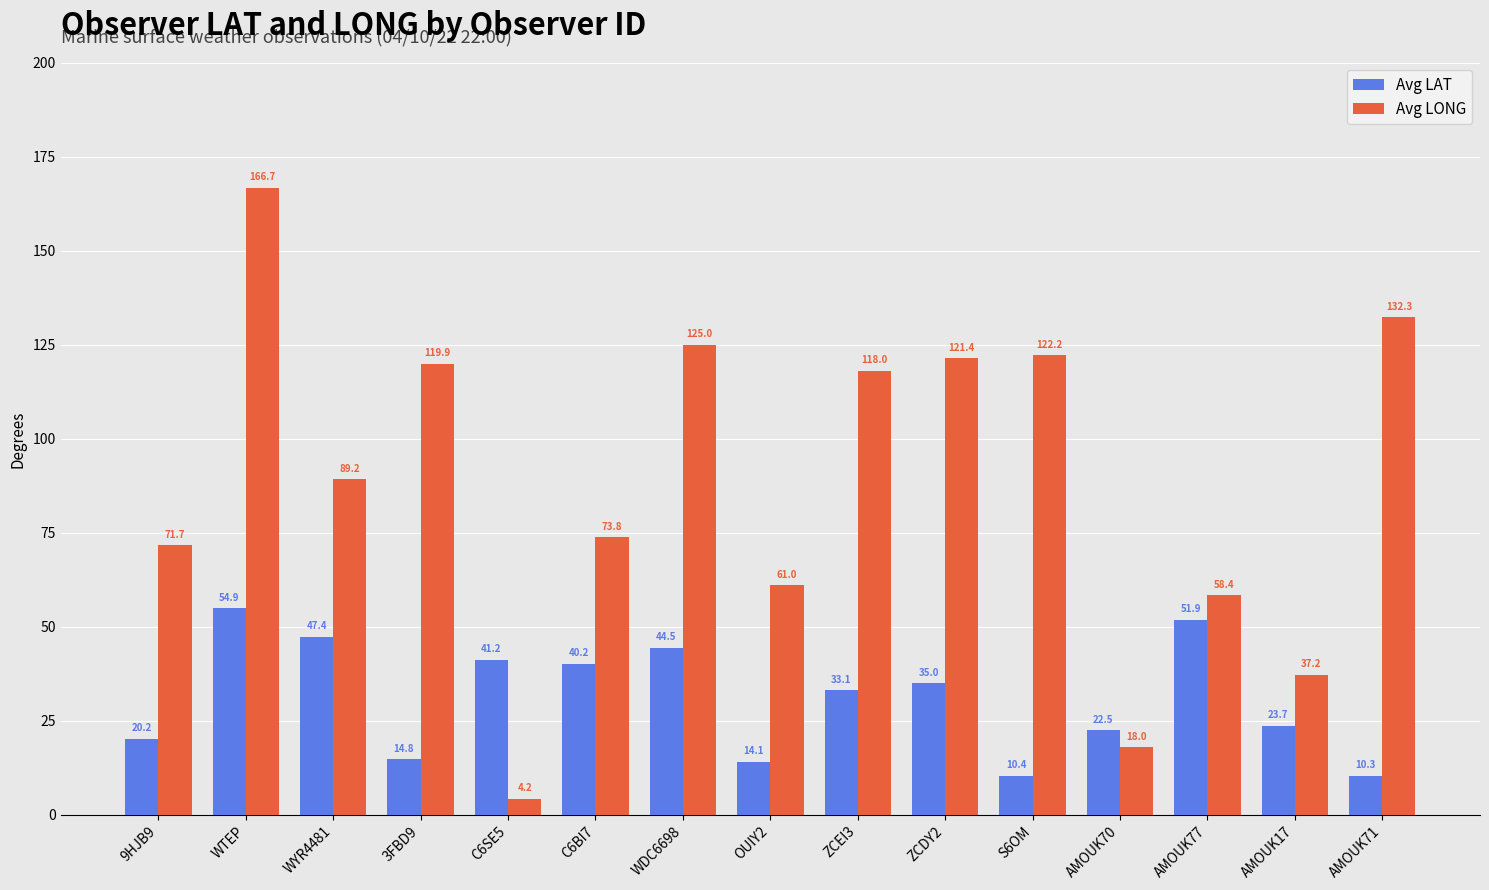

What is the minimum value for Avg LAT?

10.3